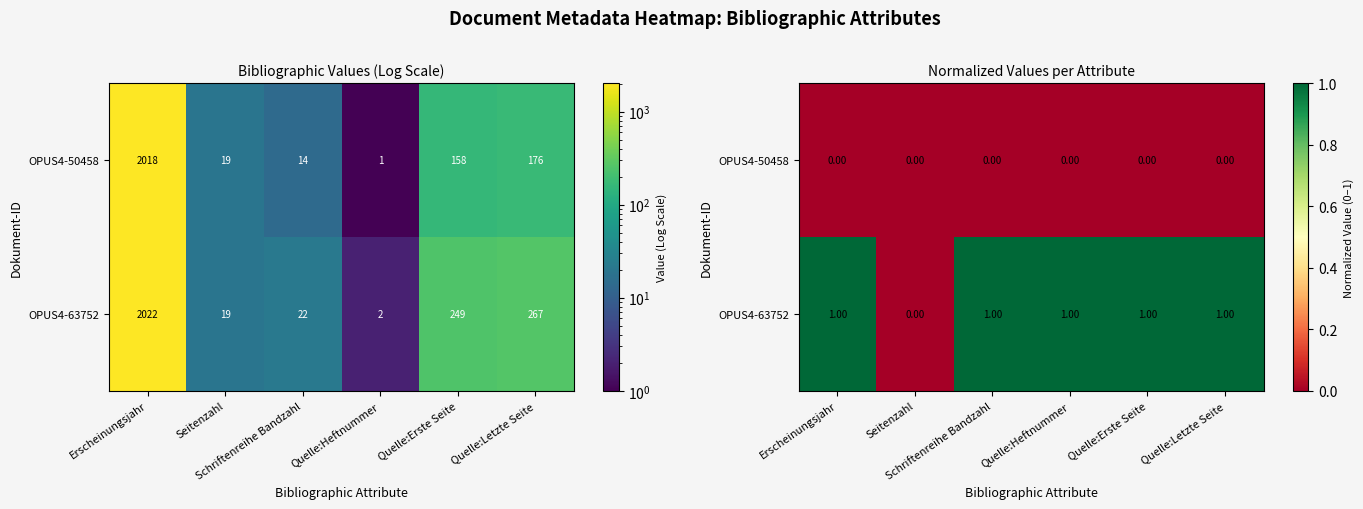

At how many categories does at least one series exceed 0?

5